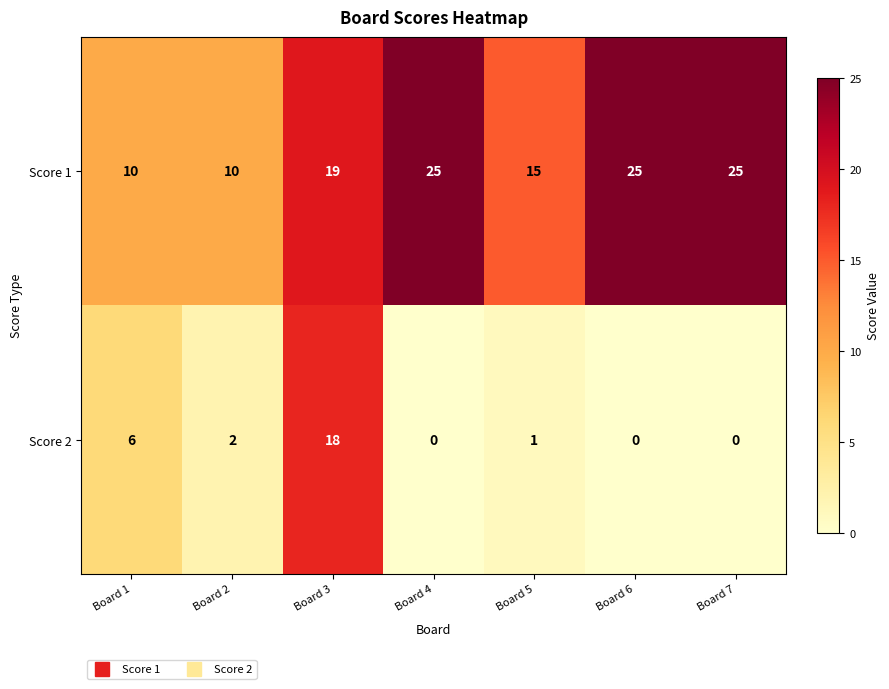

How many series are shown in this chart?

2